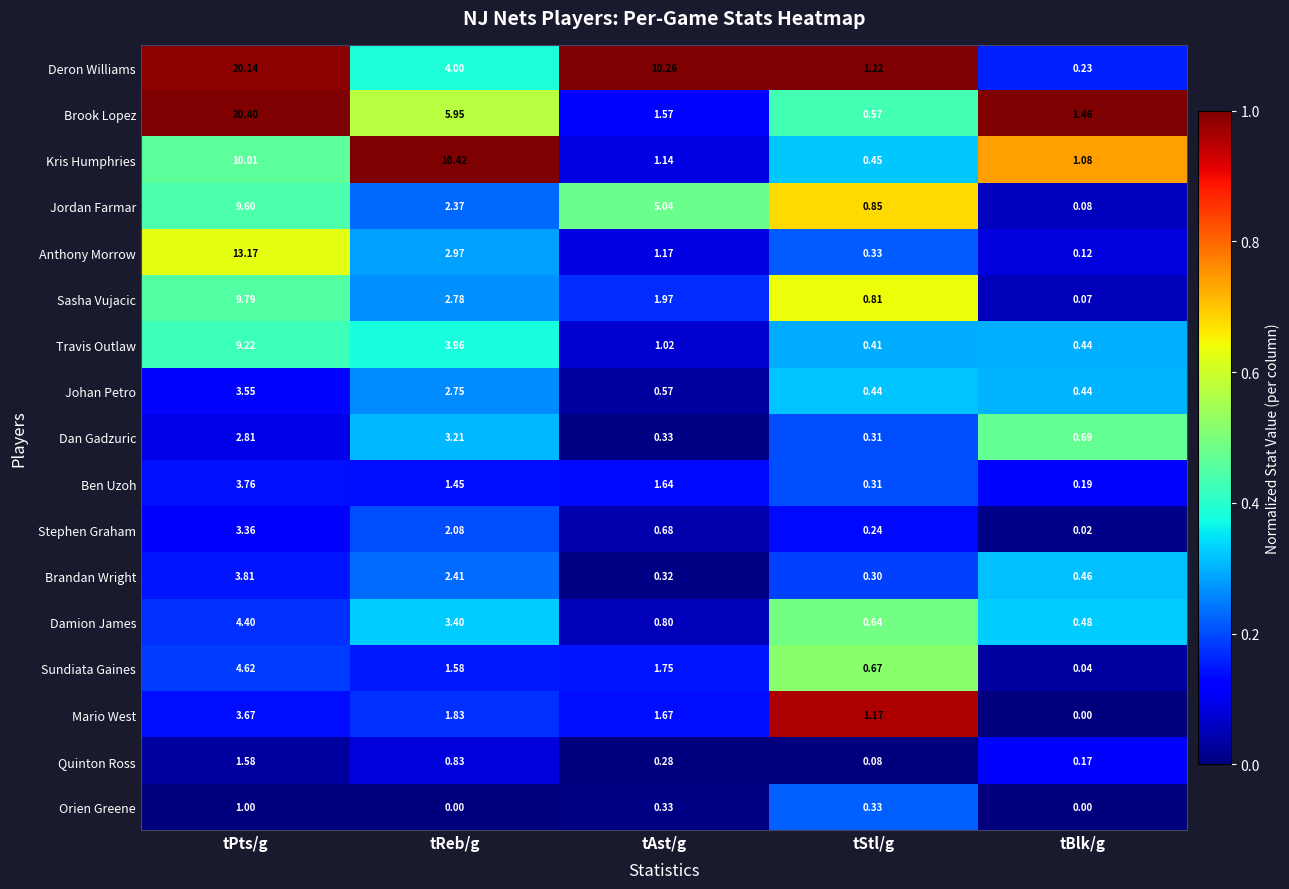

How many series are shown in this chart?

17